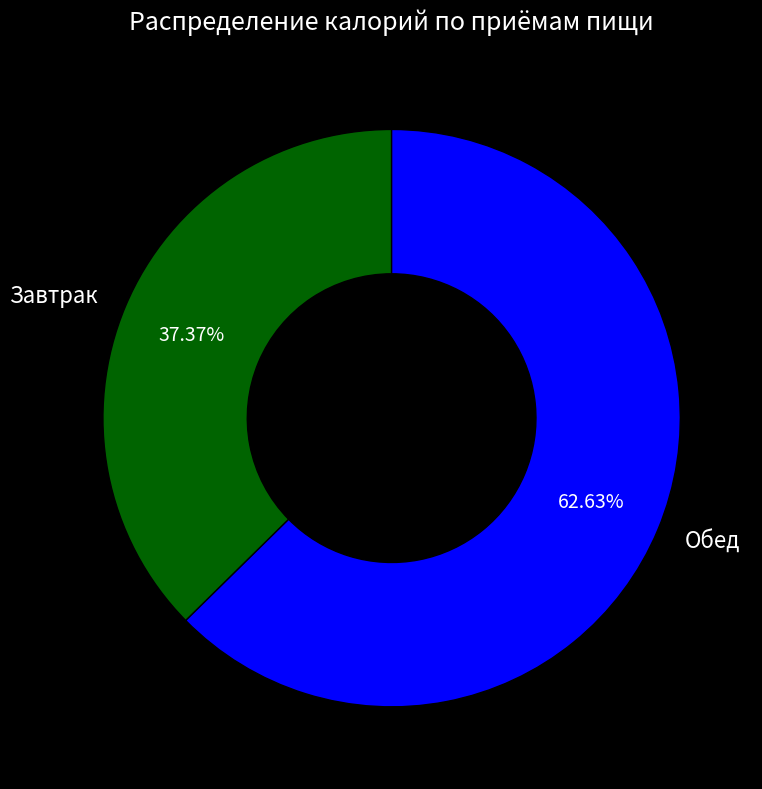

Which category has the smallest portion of the pie?

Завтрак